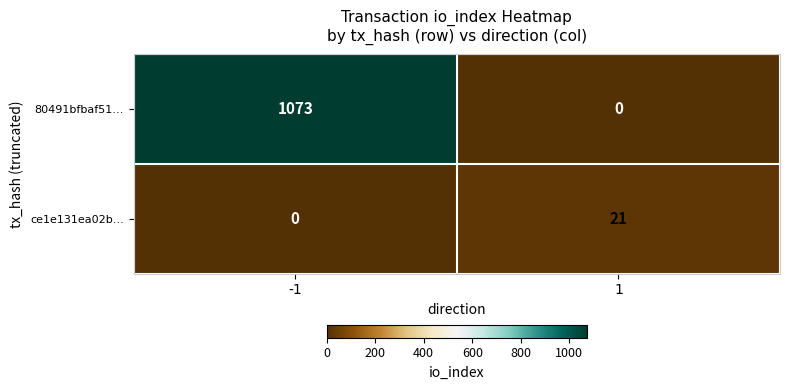

The value of 80491bfbaf51… at 1 is 0. True or false?

True